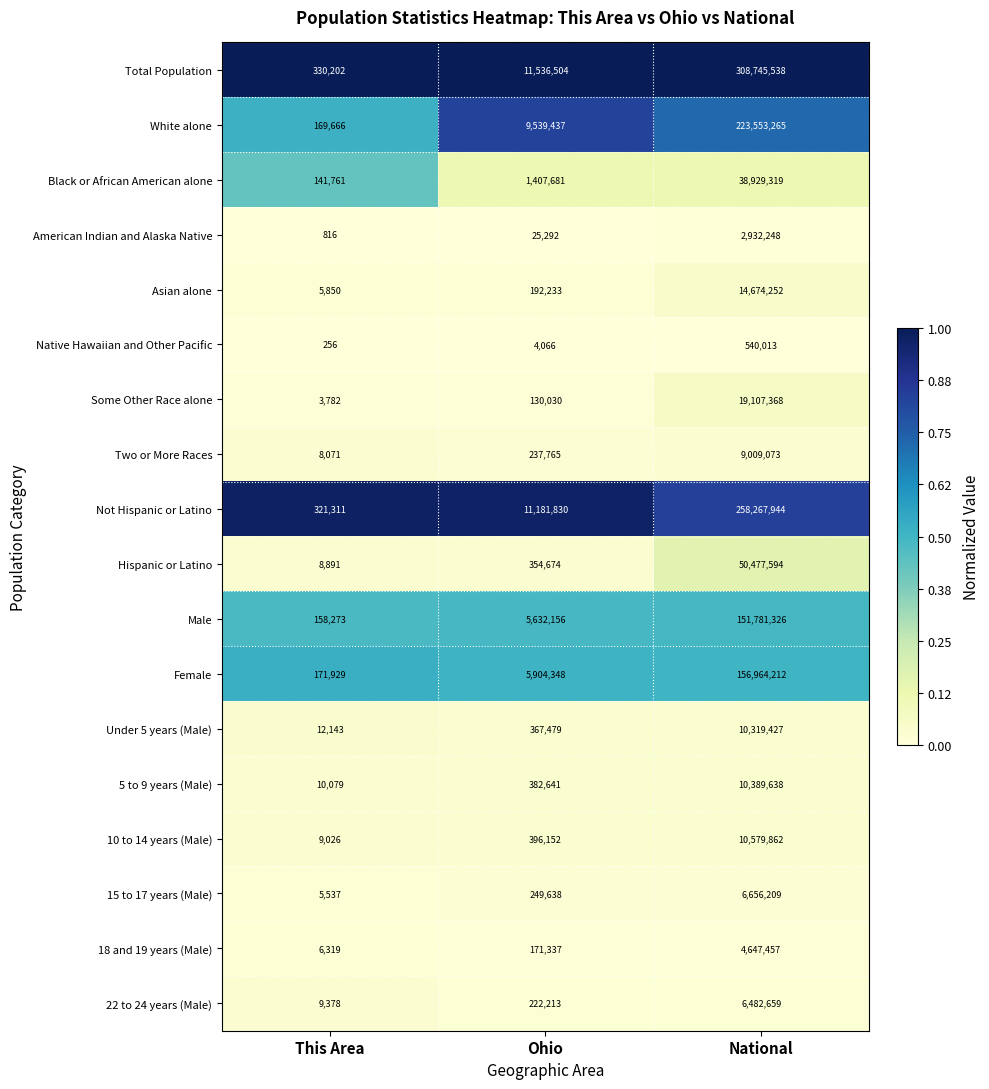

Which category has the lowest value across all series?

This Area